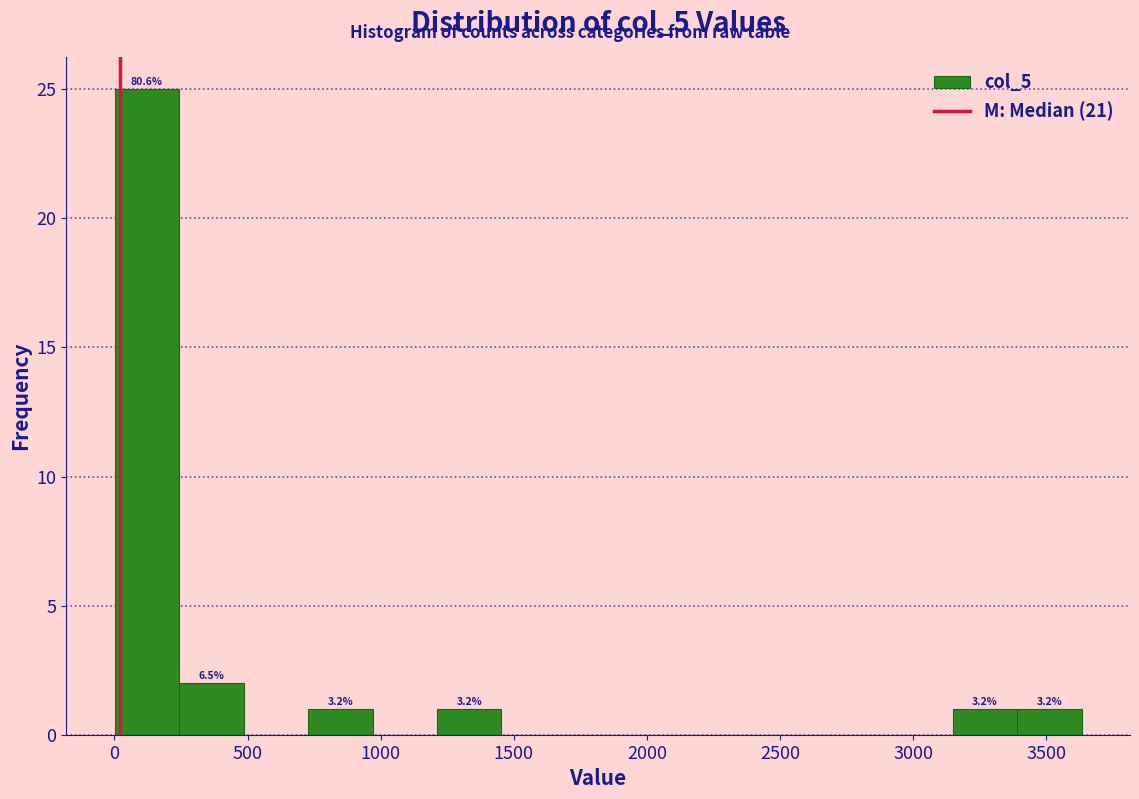

Which range on the x-axis has the tallest bar?

0 to 250